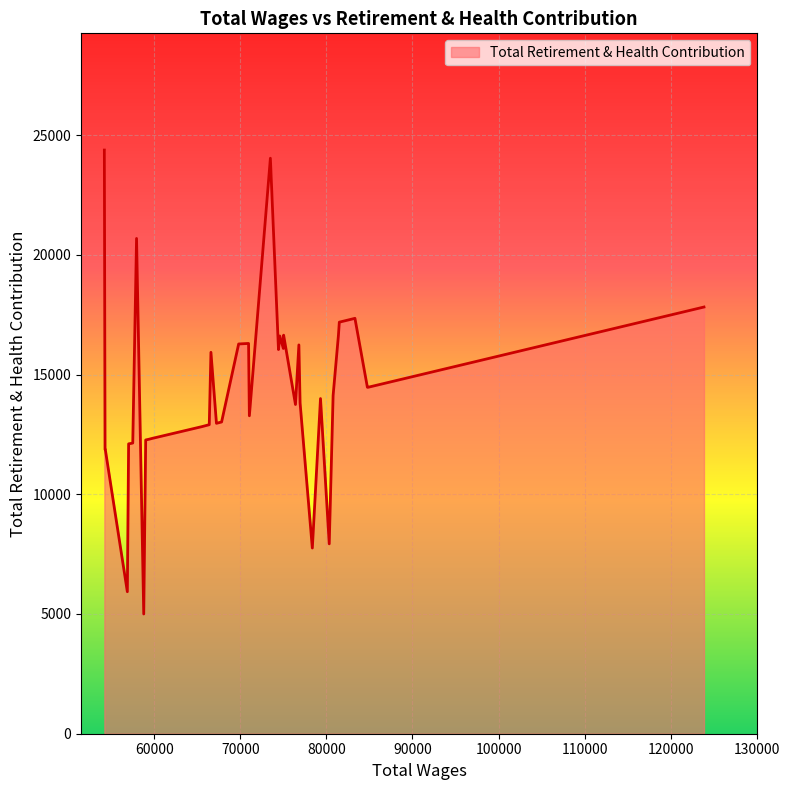

What is the maximum value shown in the chart?

24375